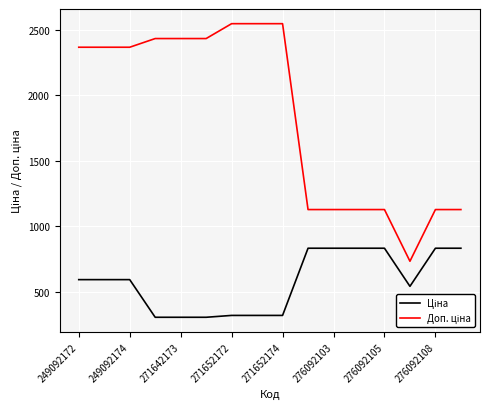

What is the smallest value displayed?

304.1